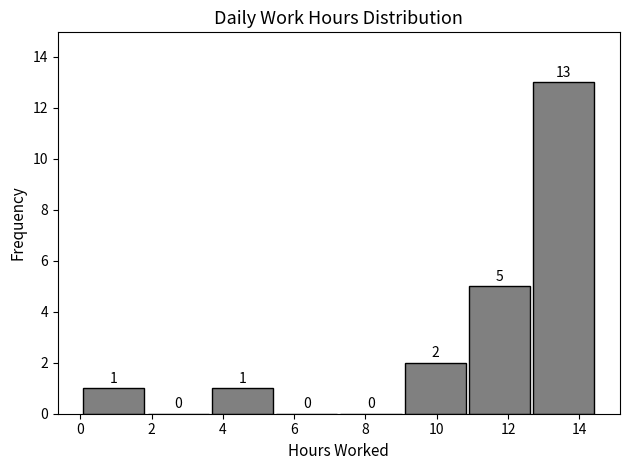

Reading left to right, transcribe this chart: for each bar, give the range it covers on the x-axis and its height. The bar edges are not printed on the chart, so give them approximately, as read against the axis.

0.0 to 1.8: 1
1.8 to 3.6: 0
3.6 to 5.4: 1
5.4 to 7.2: 0
7.2 to 9.0: 0
9.0 to 10.8: 2
10.8 to 12.6: 5
12.6 to 14.4: 13